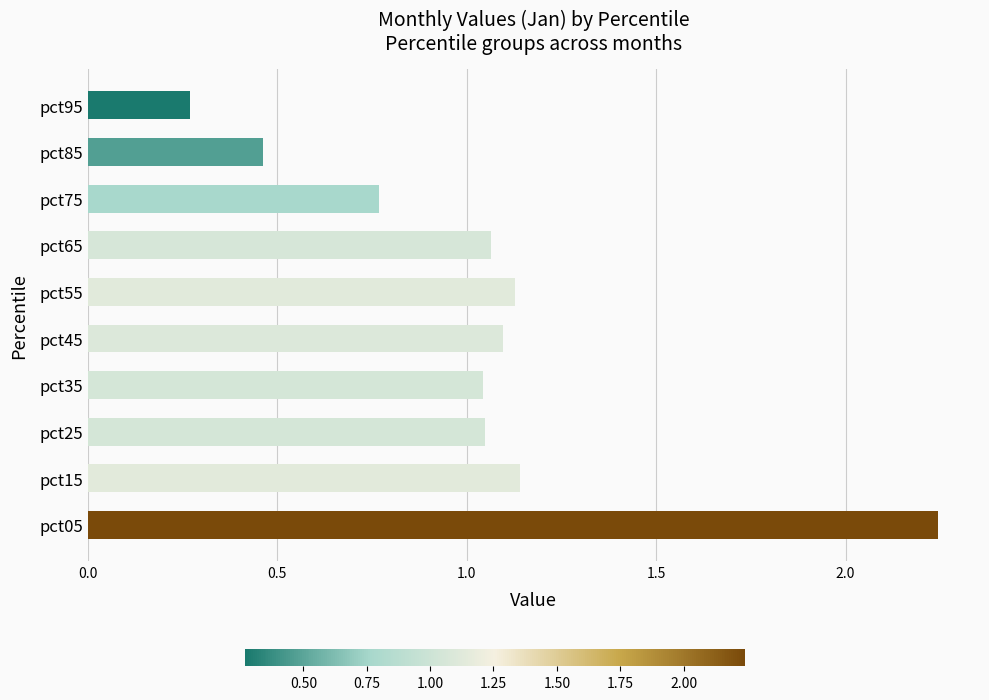

Does the chart contain any negative values?

No